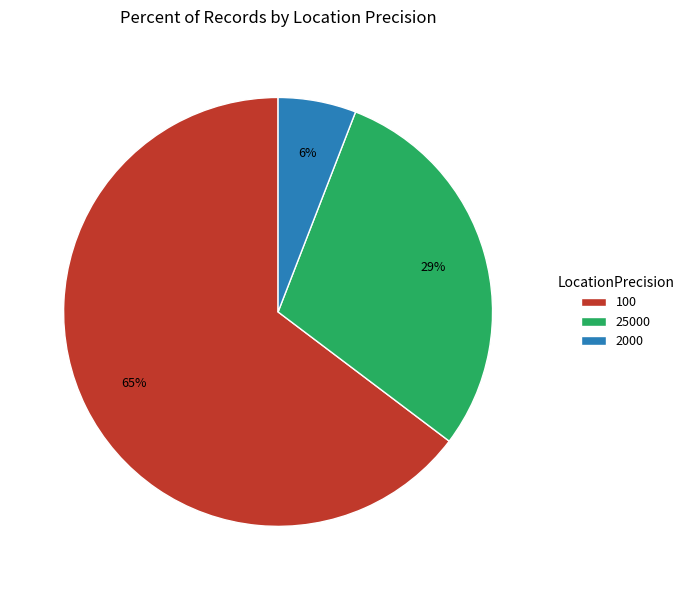

Does 25000 account for over 50% of the chart?

No